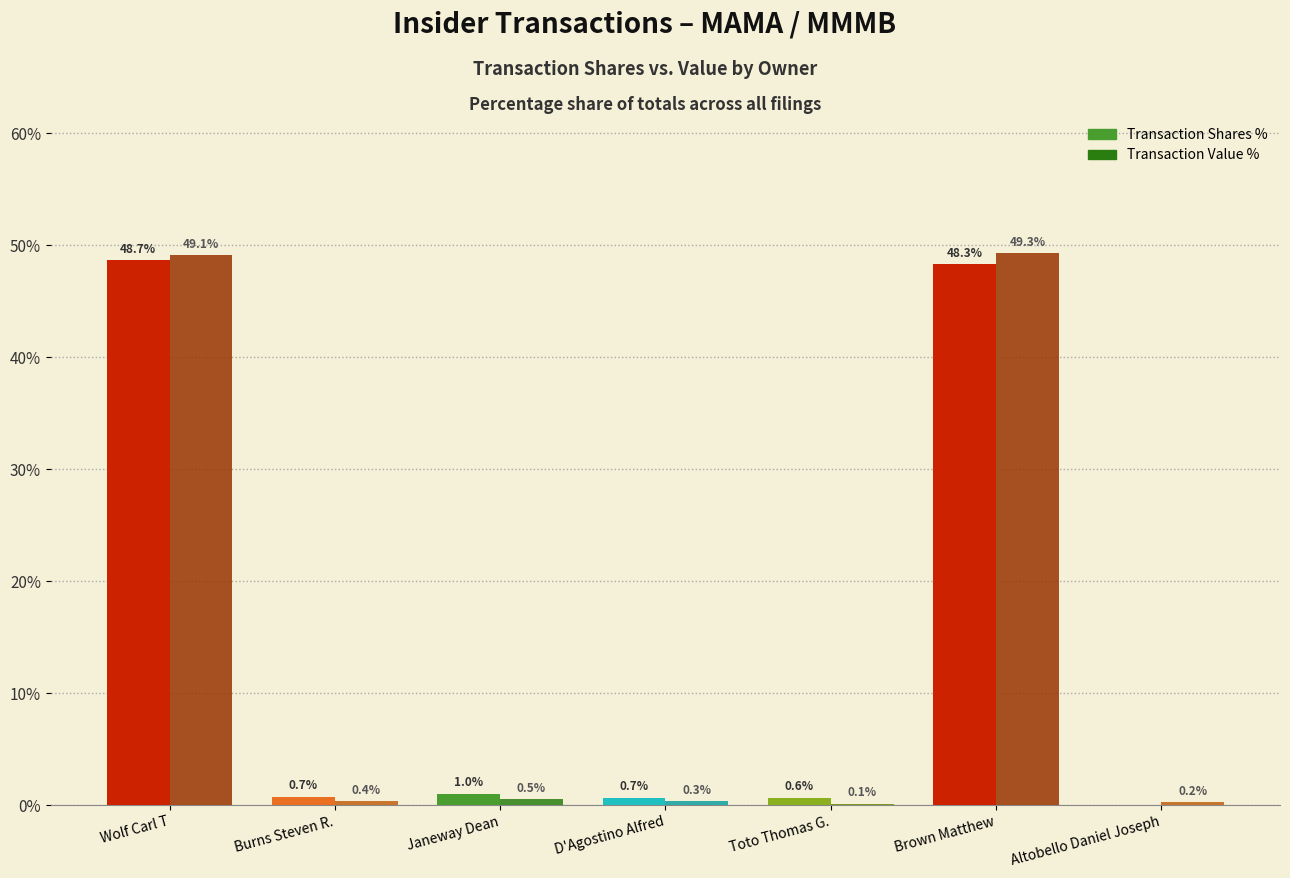

Which series changed the most between Toto Thomas G. and Altobello Daniel Joseph?

Transaction Shares %